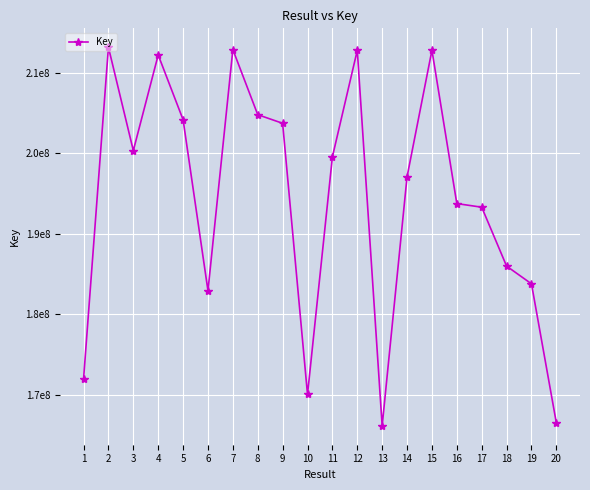

What is the value of the 20th point from the left?

166531307